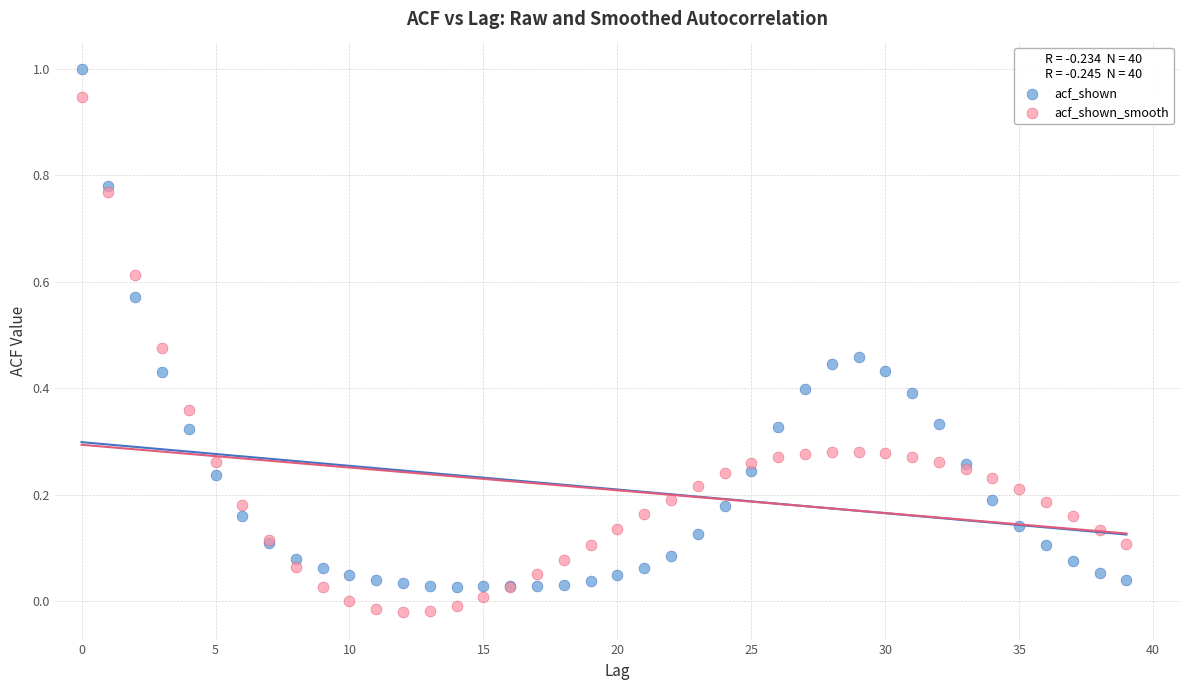

What are all the series names shown in the legend?

acf_shown, acf_shown_smooth